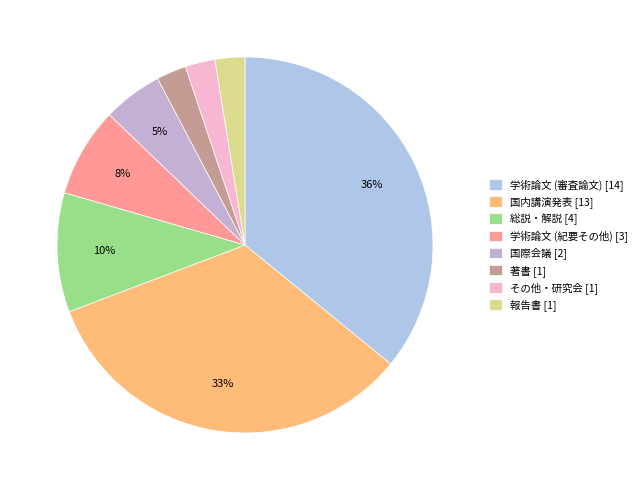

Does 学術論文 (紀要その他) represent more than half of the total?

No